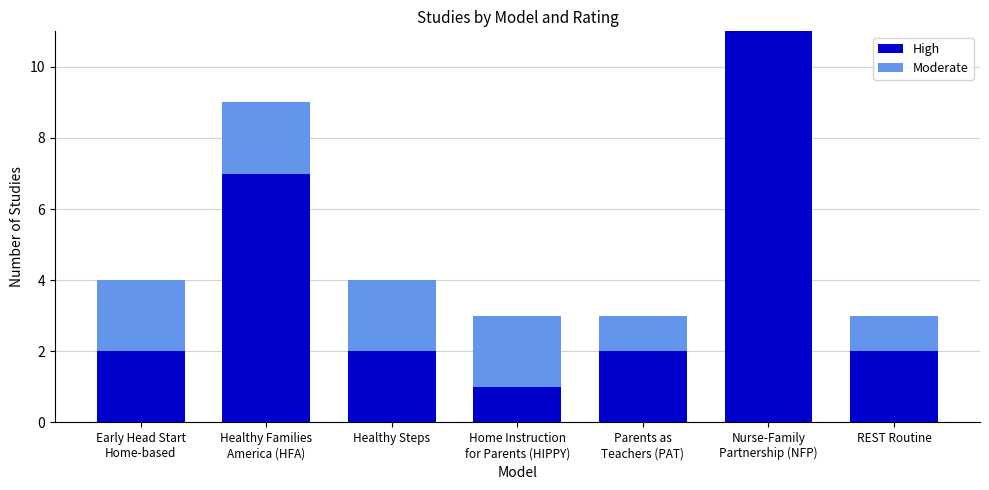

What is the sum of all High values?

27